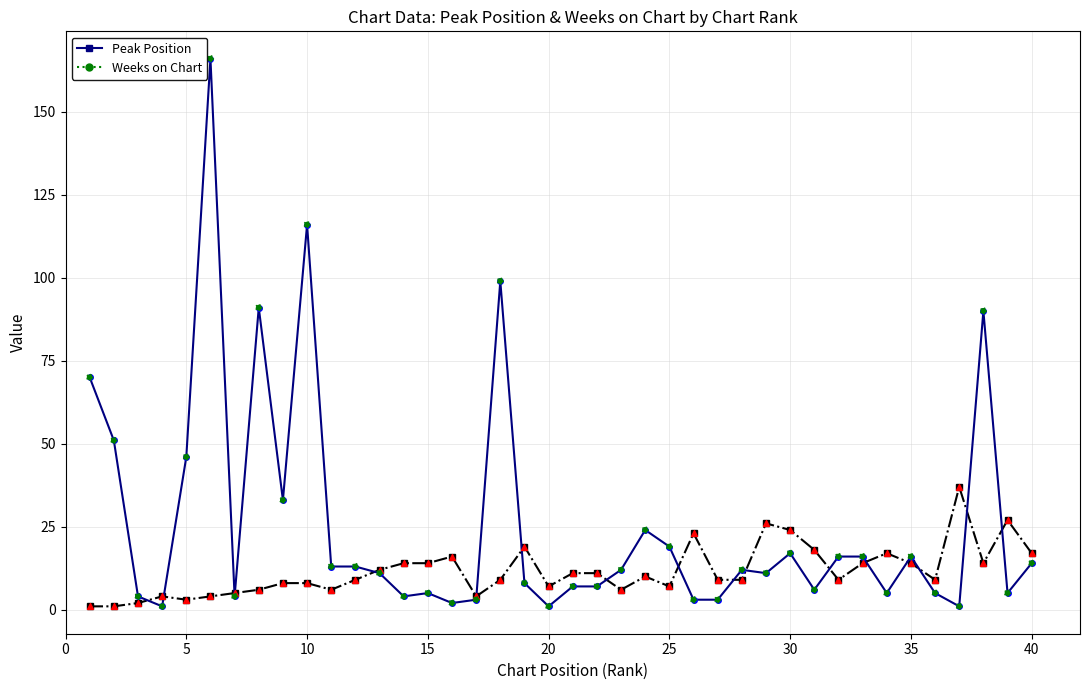

What are all the series names shown in the legend?

Peak Position, Weeks on Chart